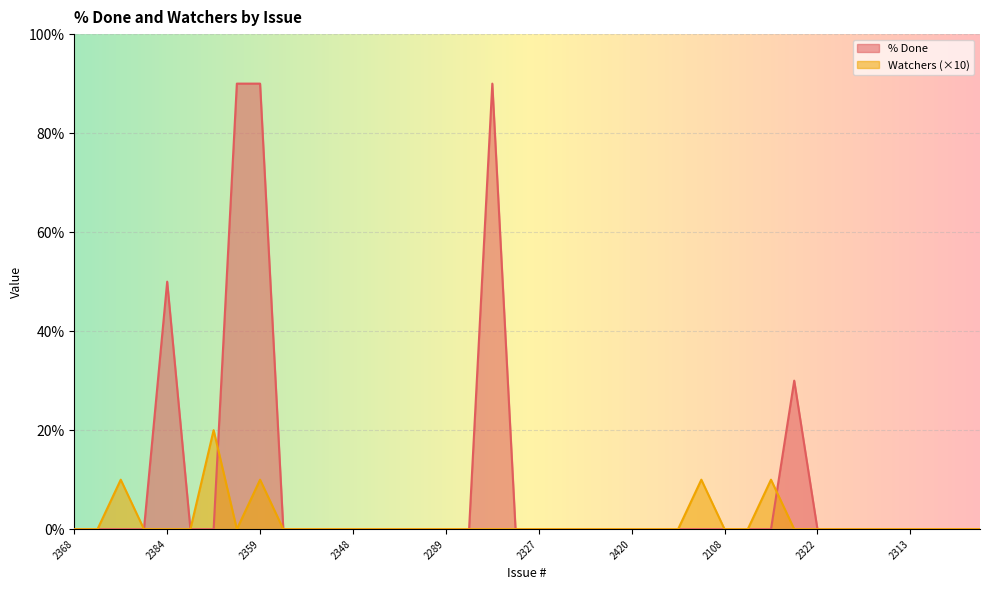

At which label does Watchers reach its peak?

2326